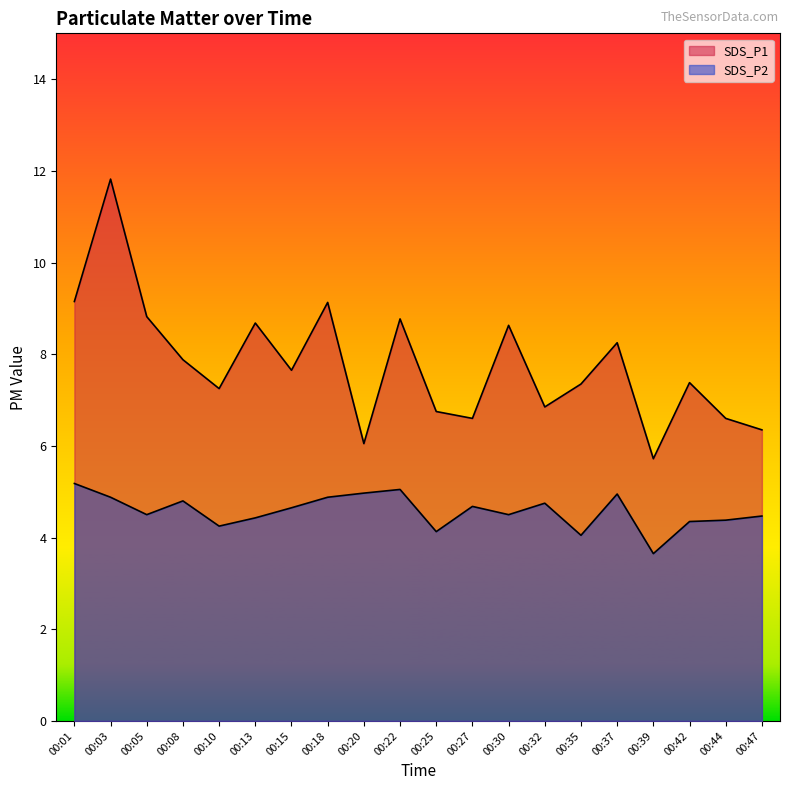

At how many categories does at least one series exceed 6?

19